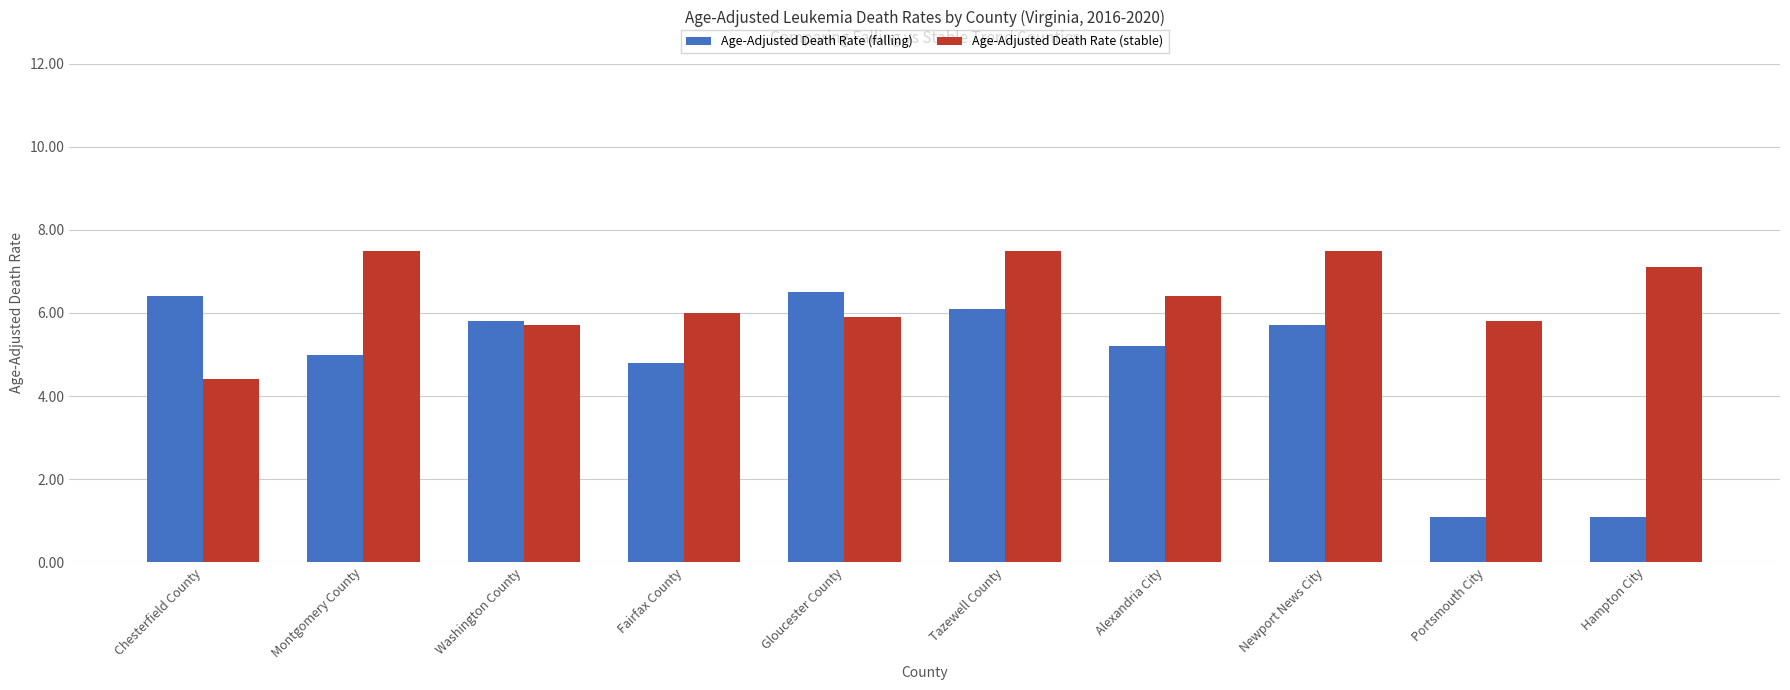

Which series changed the most between Montgomery County and Alexandria City?

Age-Adjusted Death Rate (stable)